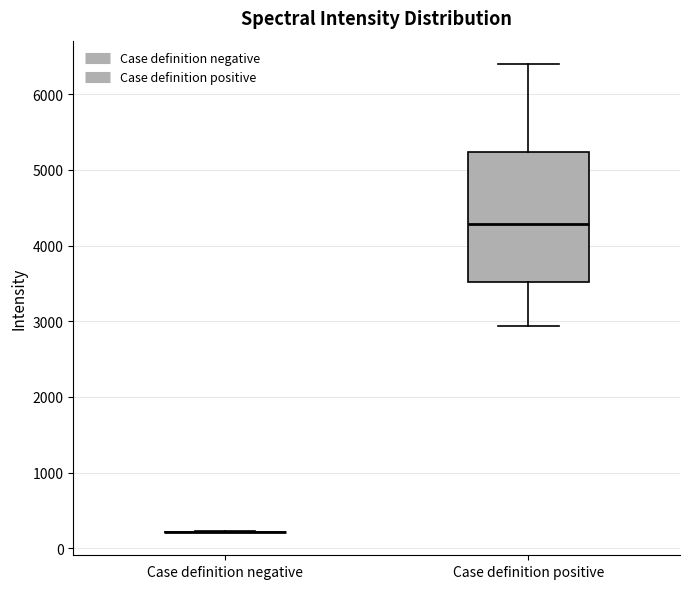

Comparing the boxes themselves (not the whiskers), which one is the tallest?

Case definition positive